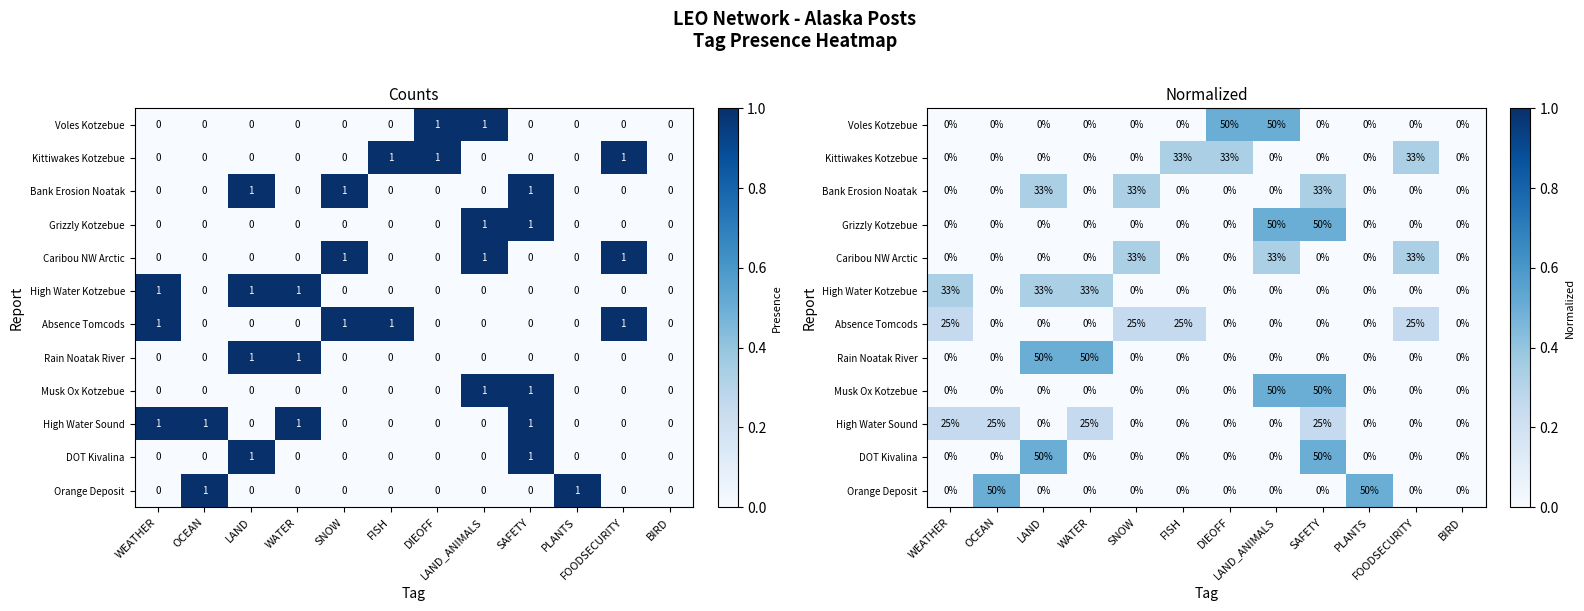

How many values in the Musk Ox Kotzebue series exceed 0?

2